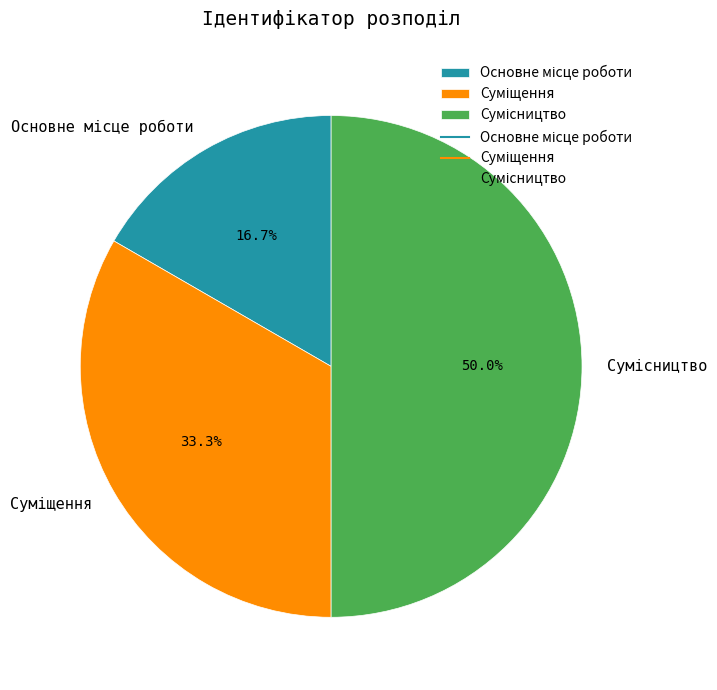

How many slices are in this pie chart?

3